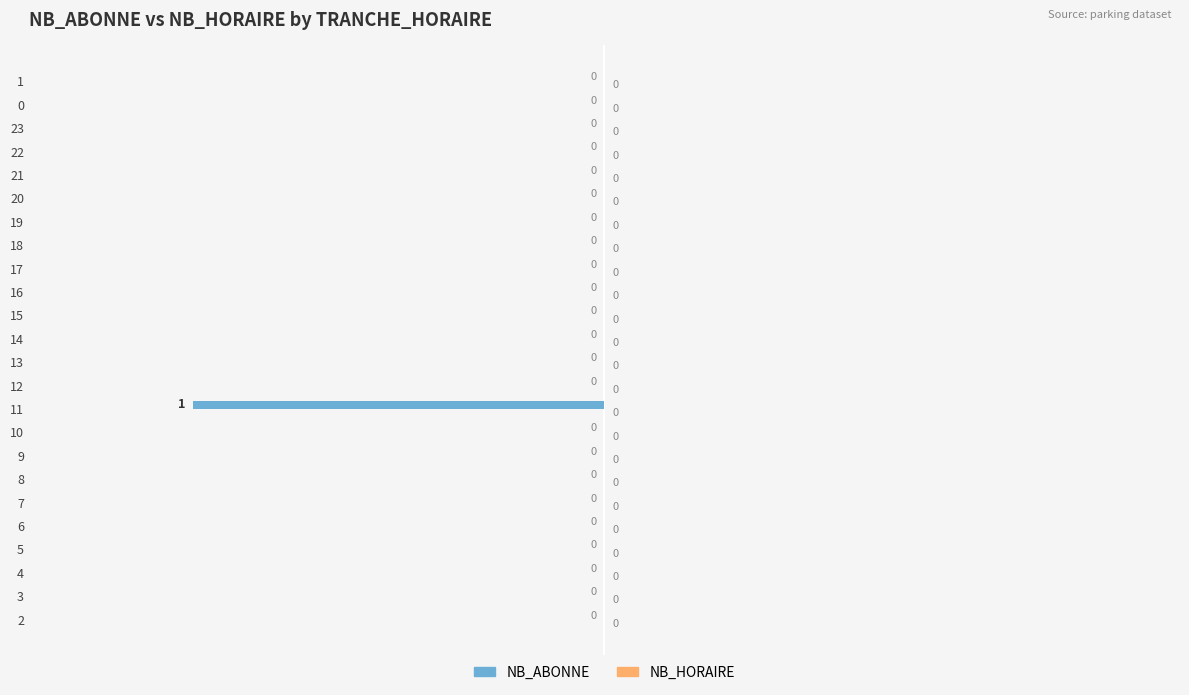

How many values are between 0 and 1?

23